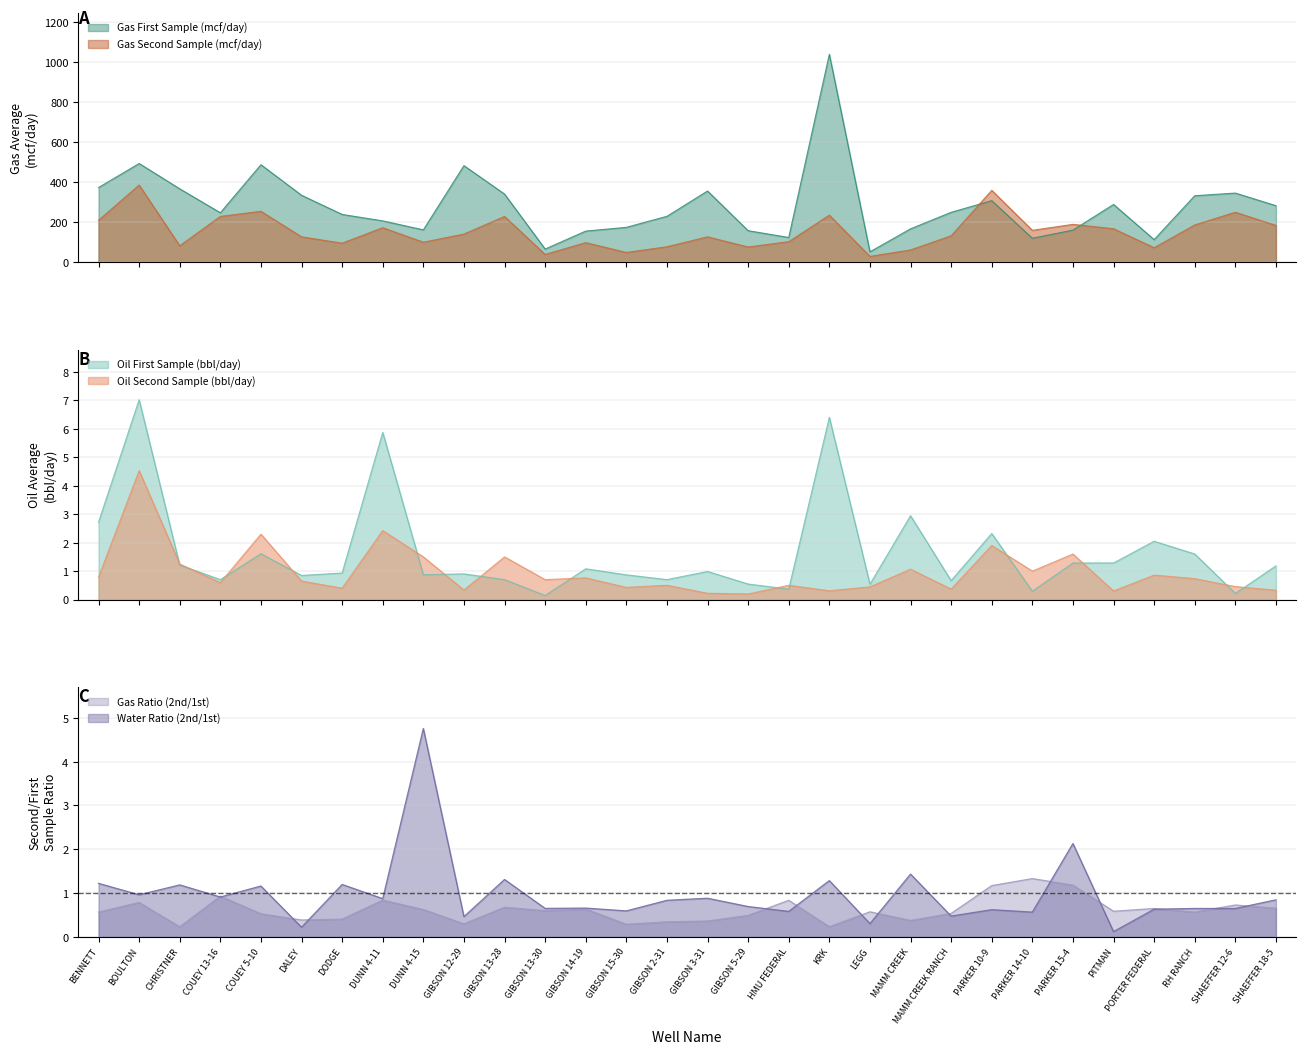

What is the highest value of the Oil Second Sample (bbl/day) series?

4.5